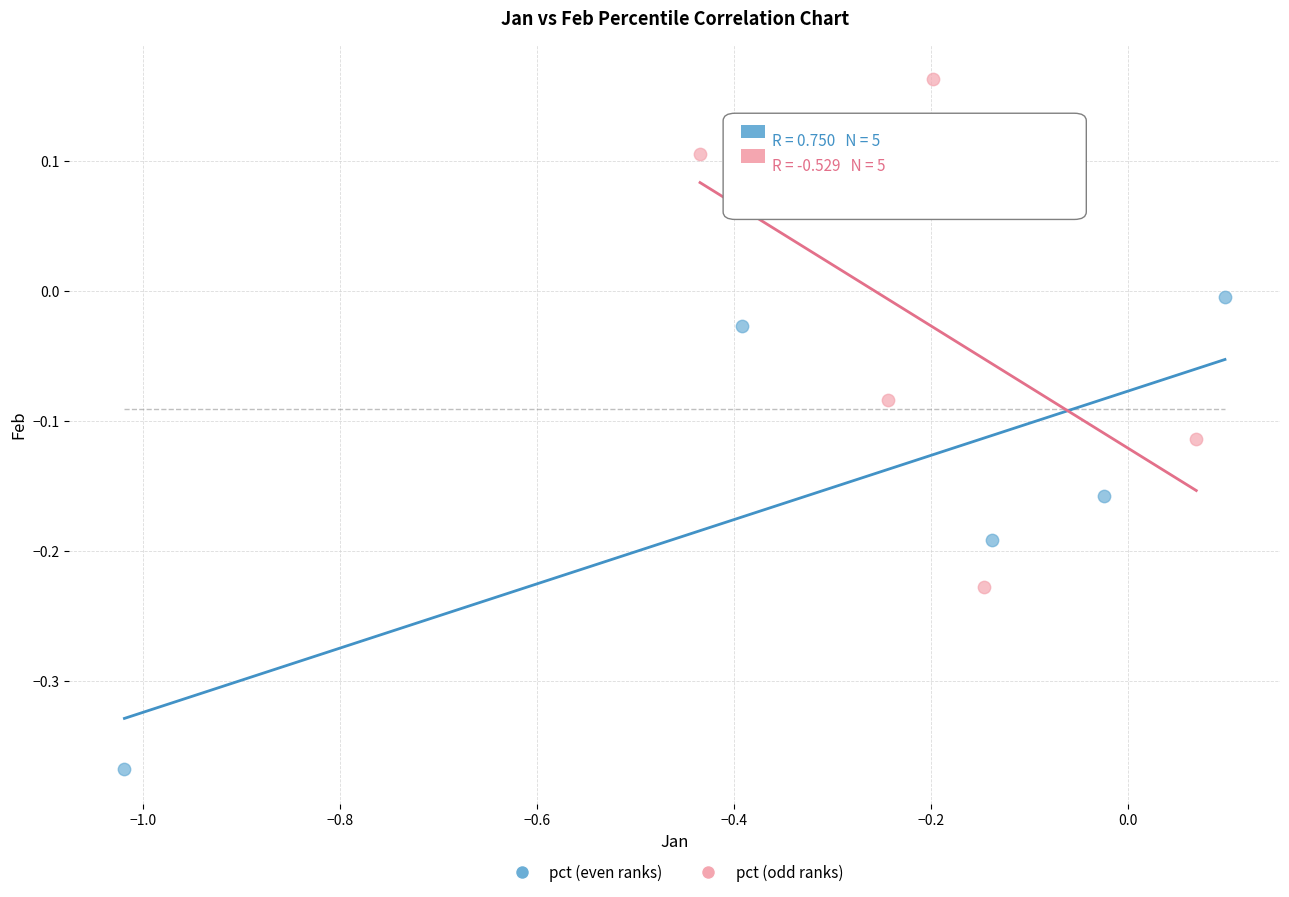

Which series contains the lowest Y value?

pct (even ranks)